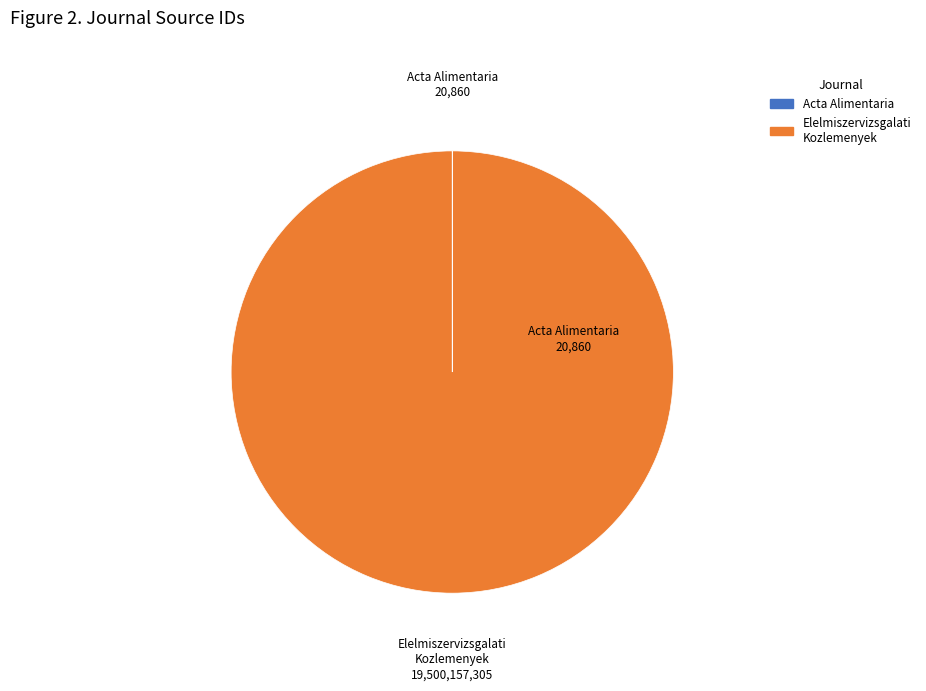

What is the majority slice?

Elelmiszervizsgalati Kozlemenyek